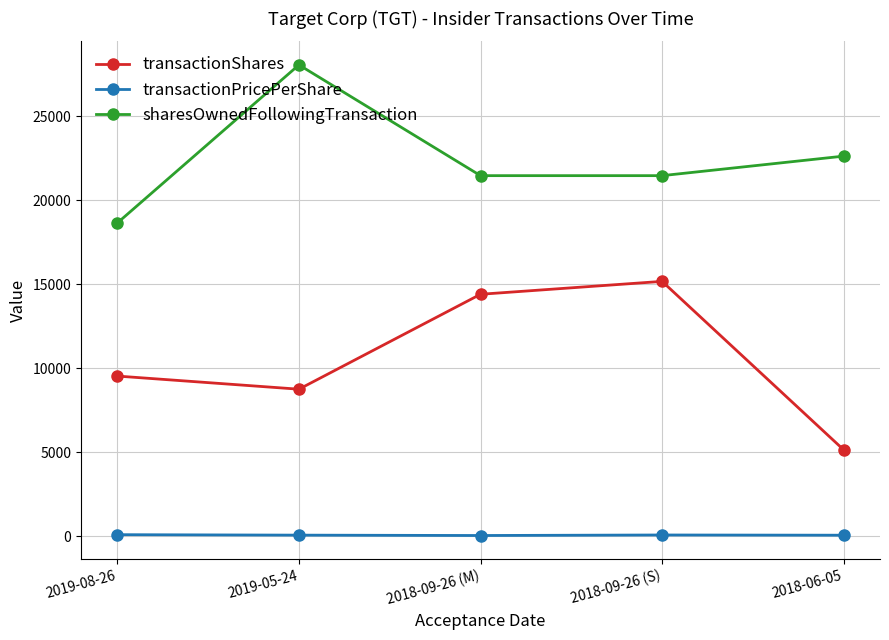

True or false: transactionShares has more than 0 interior local peaks.

True